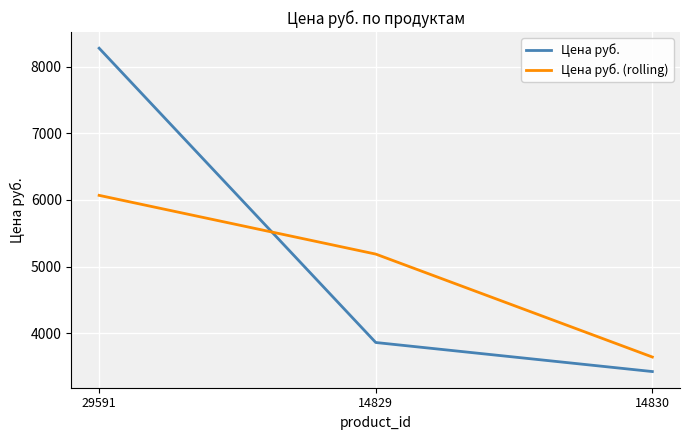

What is the difference between the Цена руб. (rolling) values at 14830 and 14829?

1544.7